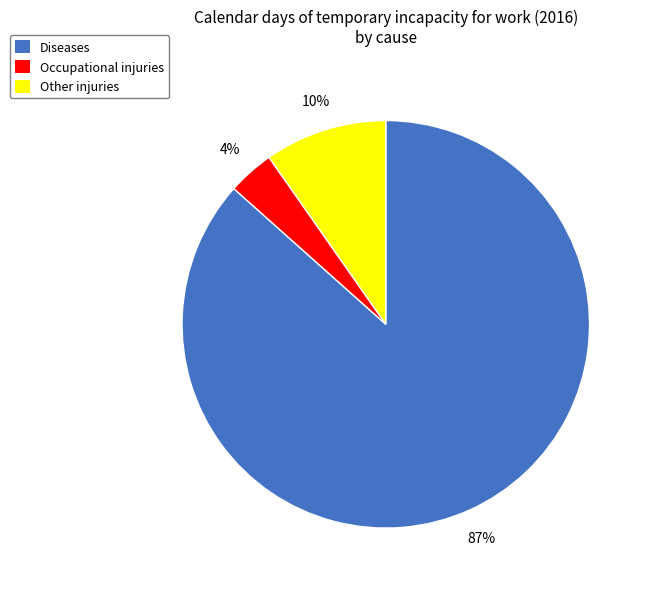

Is the sum of Other injuries and Diseases greater than half?

Yes